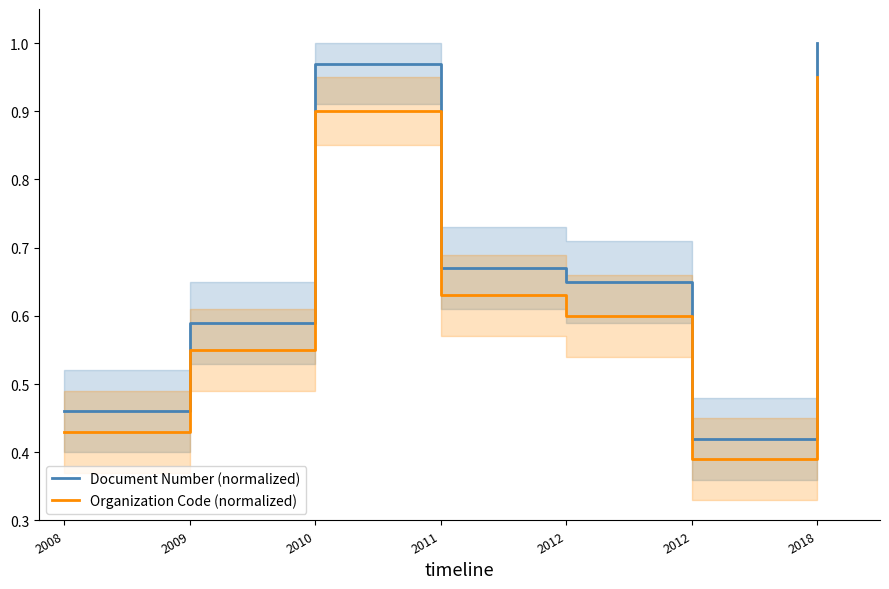

At 2012, list the series in order from largest to smallest.

Document Number (normalized), Organization Code (normalized)